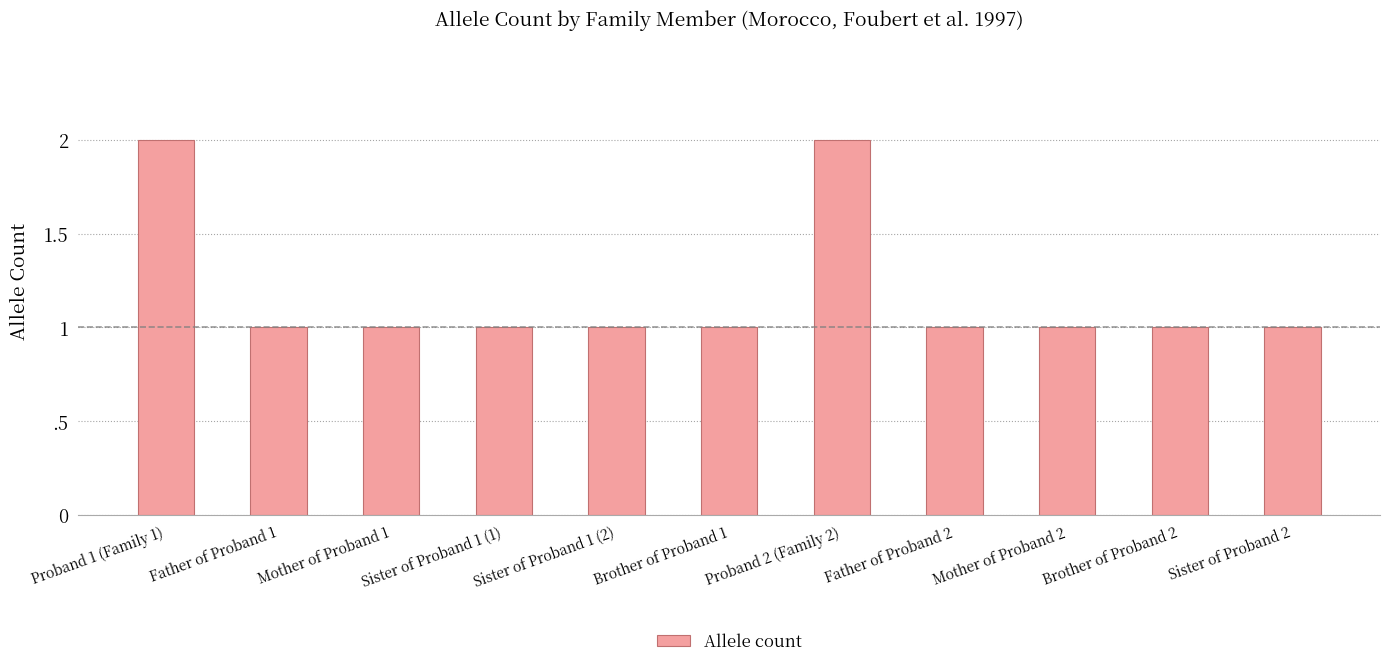

Are the bars horizontal?

No